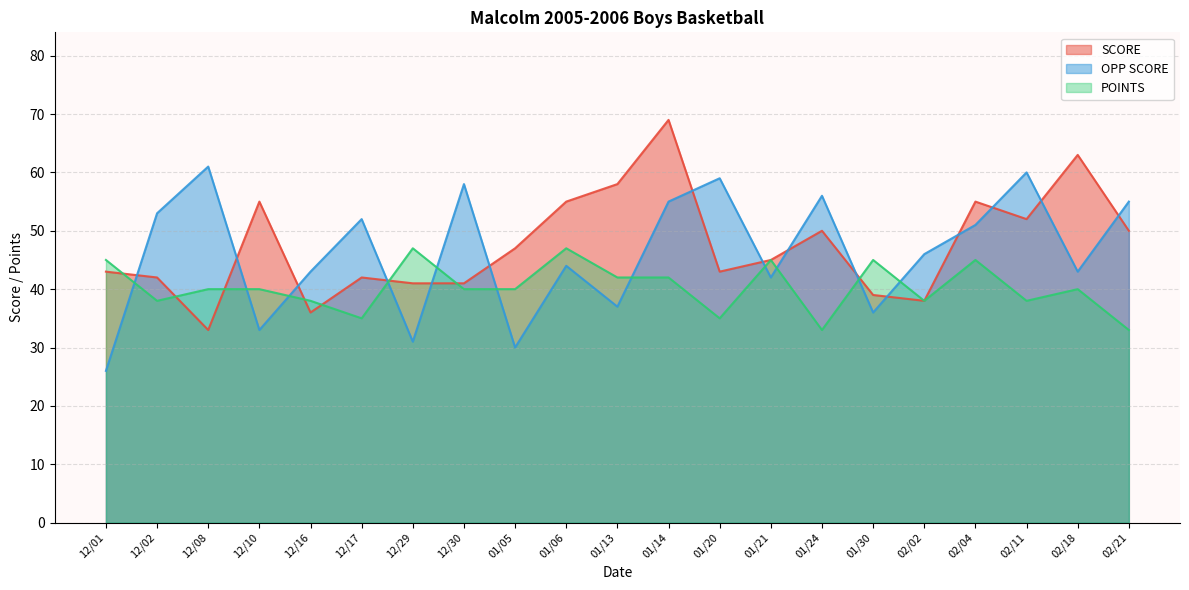

How many data points in SCORE are less than 45?

10